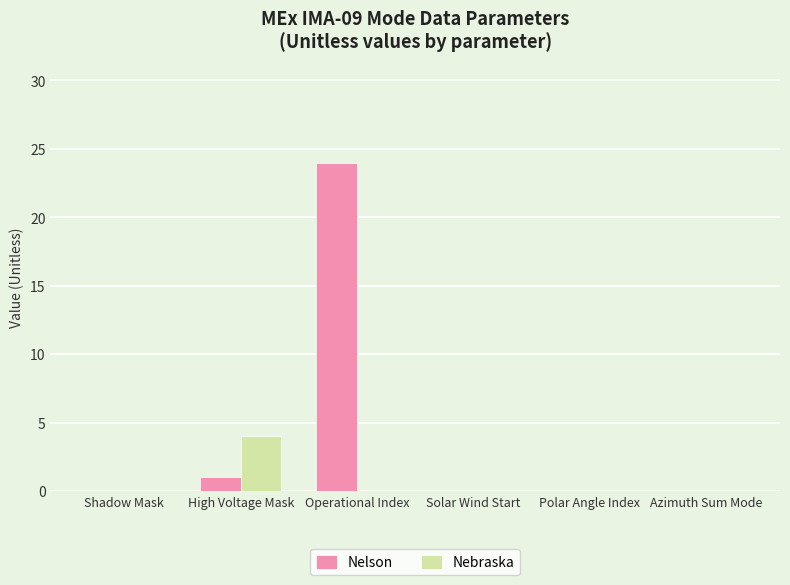

Reading left to right, list all the values displayed in this chart.

Nelson: 0	1	24	0	0	0
Nebraska: 0	4	0	0	0	0